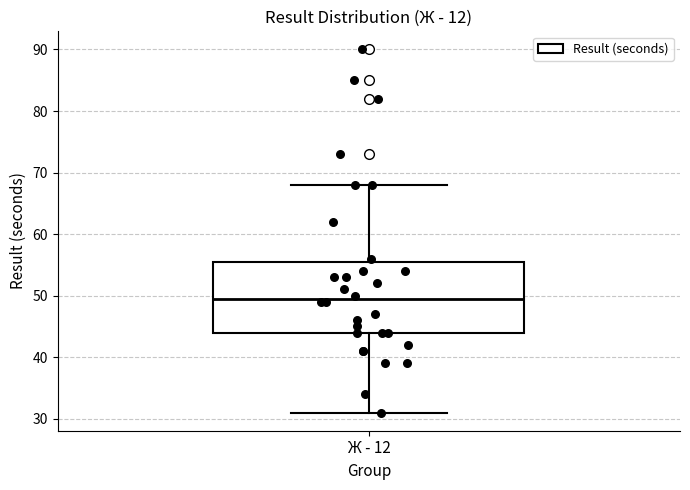

Transcribe this box plot: give where the median line is, the range the box spans, and where the two whiskers end, as read against the y-axis. The values are not printed on the chart, so give them approximately, as read against the axis.

median 50, box 44 to 56, whiskers 31 to 68